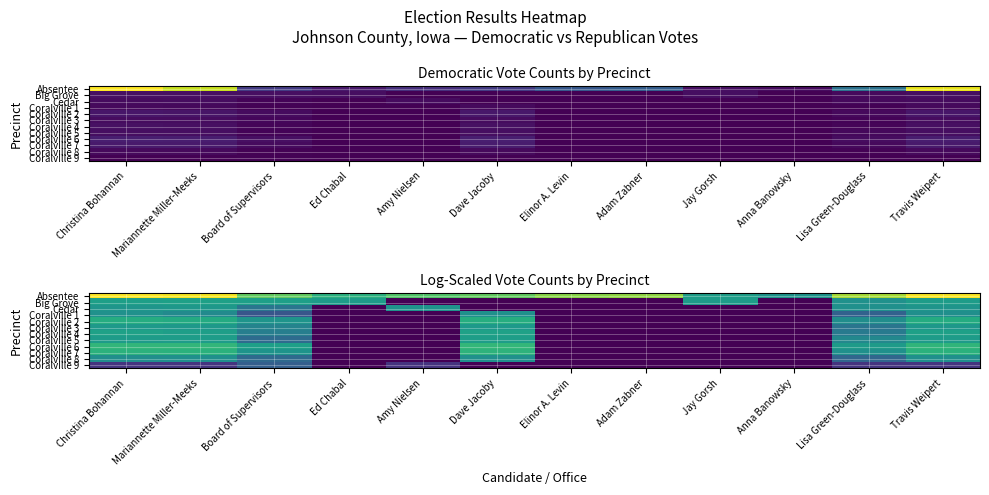

True or false: Absentee has a value of 4.2 at Travis Weipert.

False